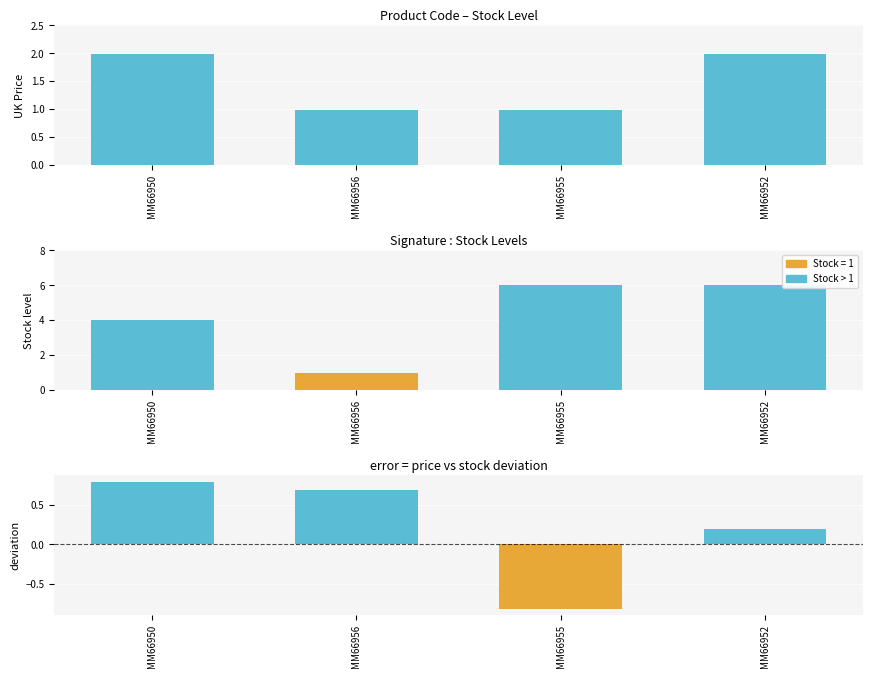

Reading left to right, transcribe all the data shown in this chart.

UK Price: 2.0	1.0	1.0	2.0
Stock level: 4.0	1.0	6.0	6.0
error: 0.8	0.7	-0.8	0.2